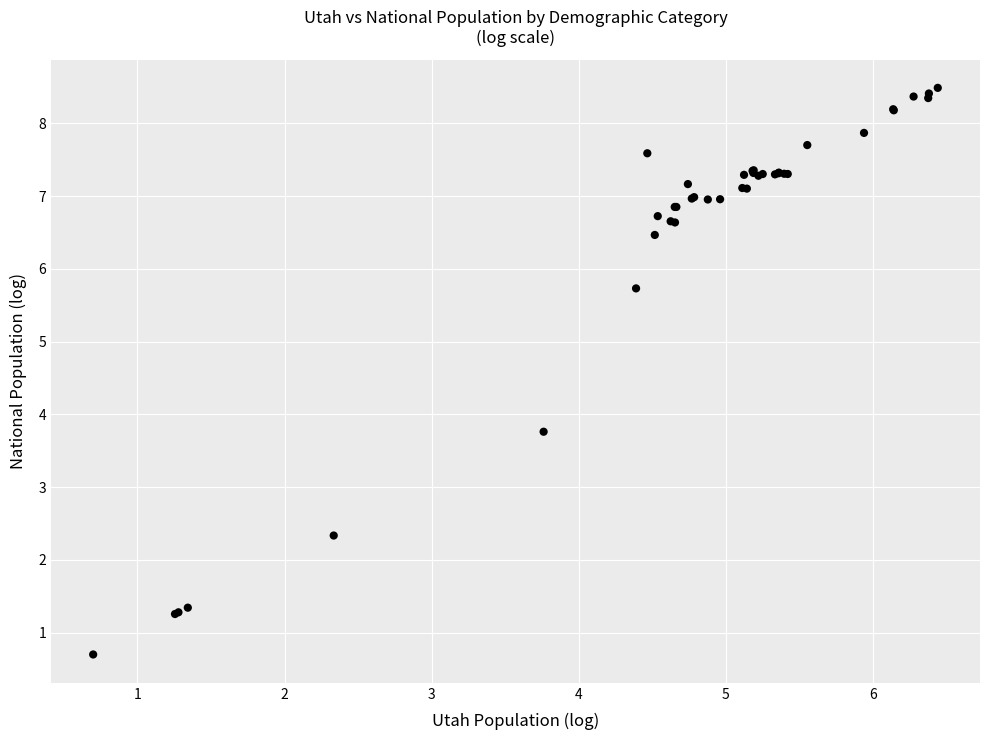

What Y value in the scatter plot is closest to 4?

3.8